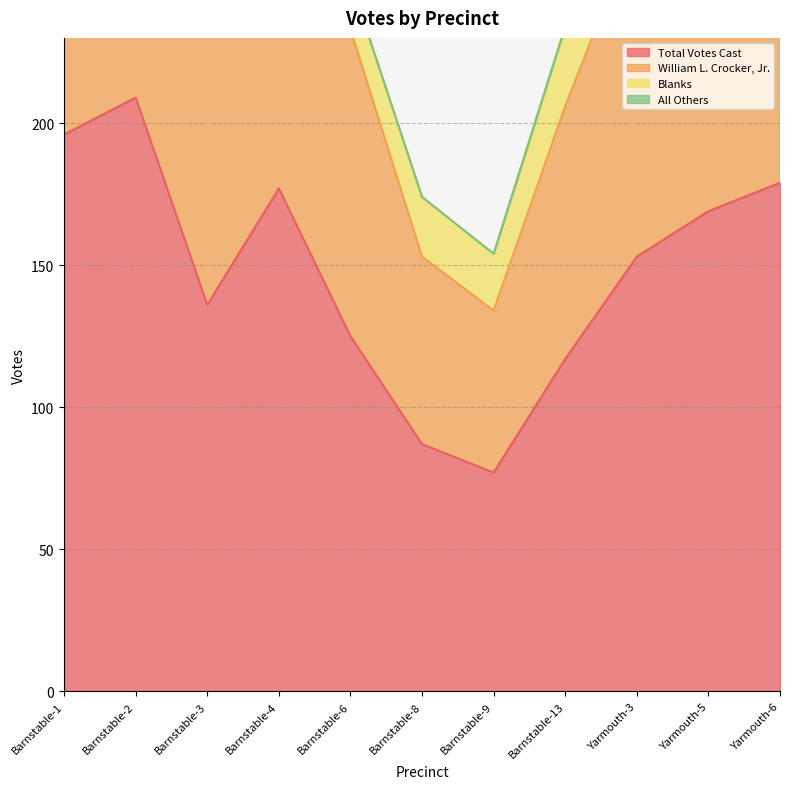

Which category has the highest value in the William L. Crocker, Jr. series?

Barnstable-2